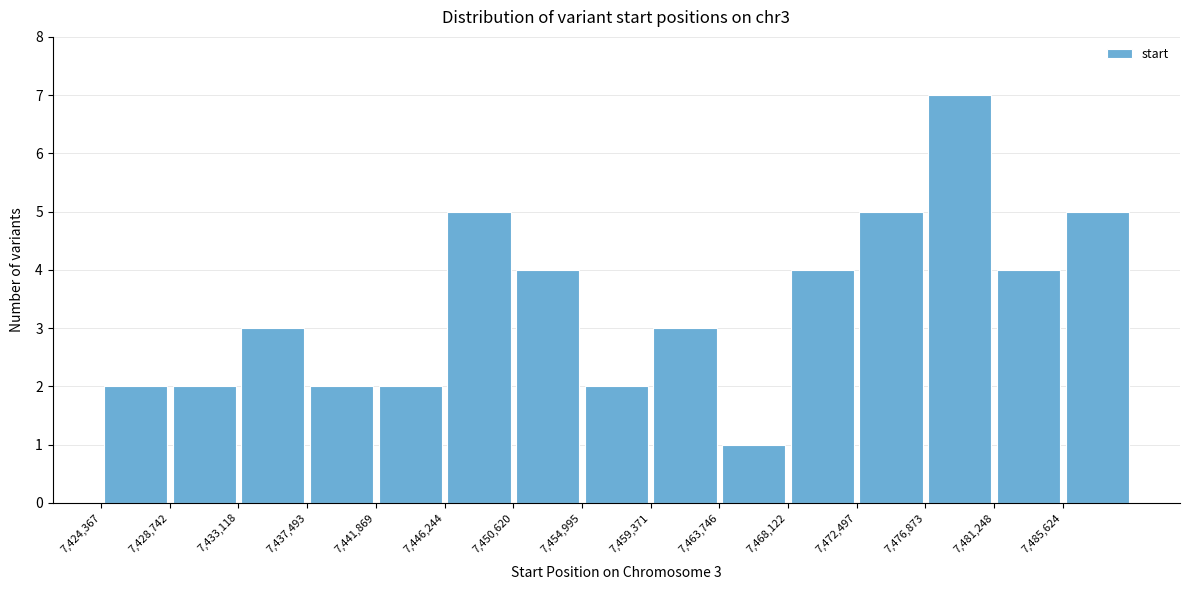

Which range on the x-axis has the tallest bar?

7477000 to 7481000